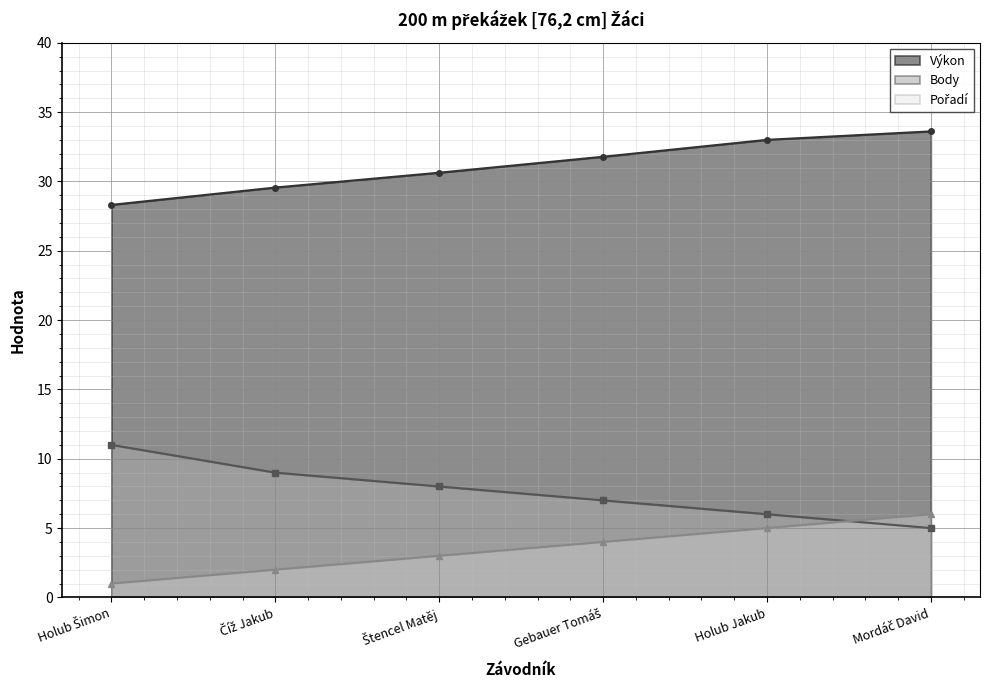

True or false: Body has a value of 9.0 at Číž Jakub.

True